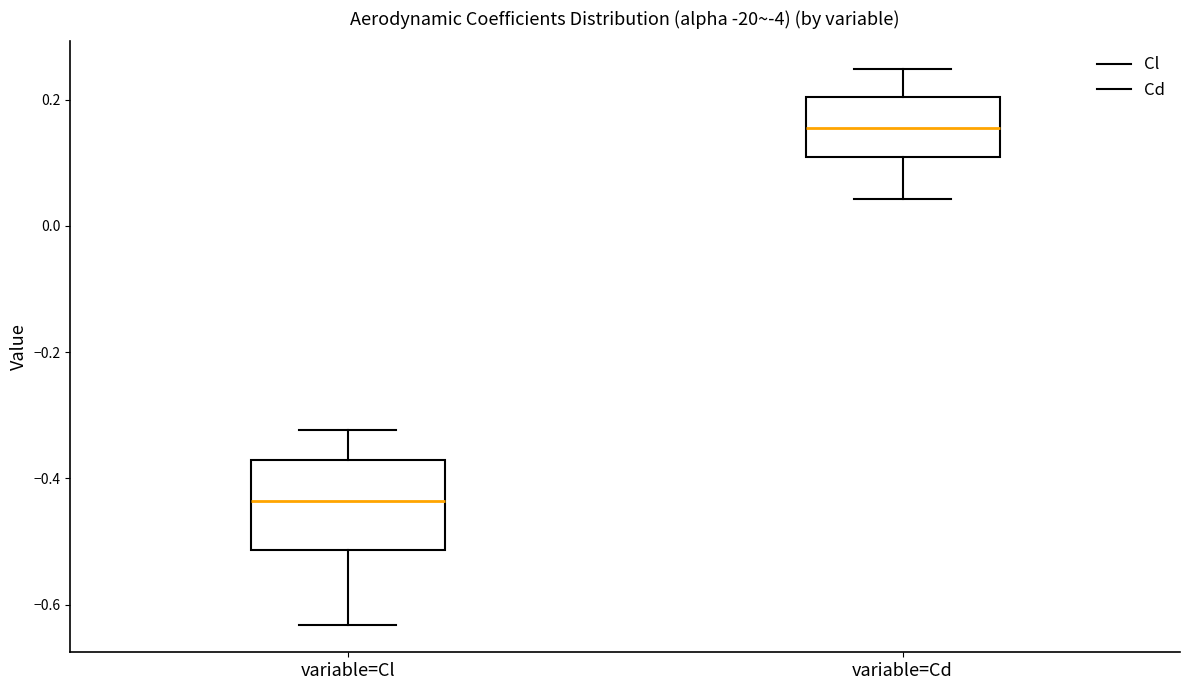

Comparing the boxes themselves (not the whiskers), which one is the tallest?

variable=Cl